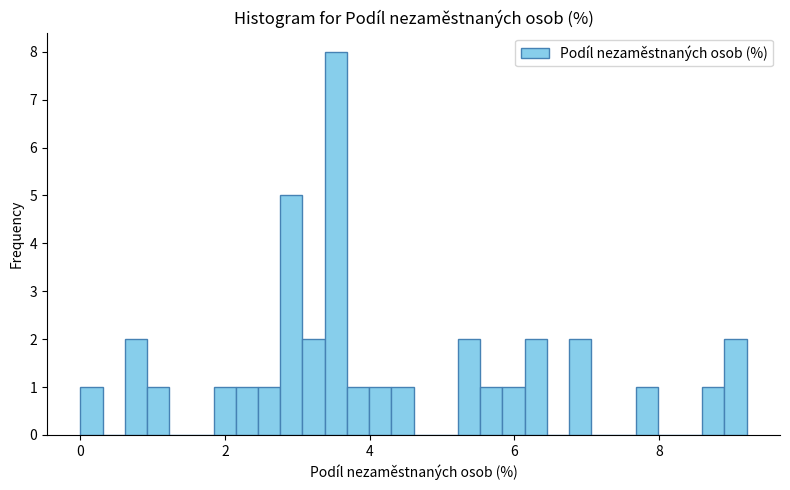

Read against the x-axis, roughly where is the centre of the tallest bar?

3.6